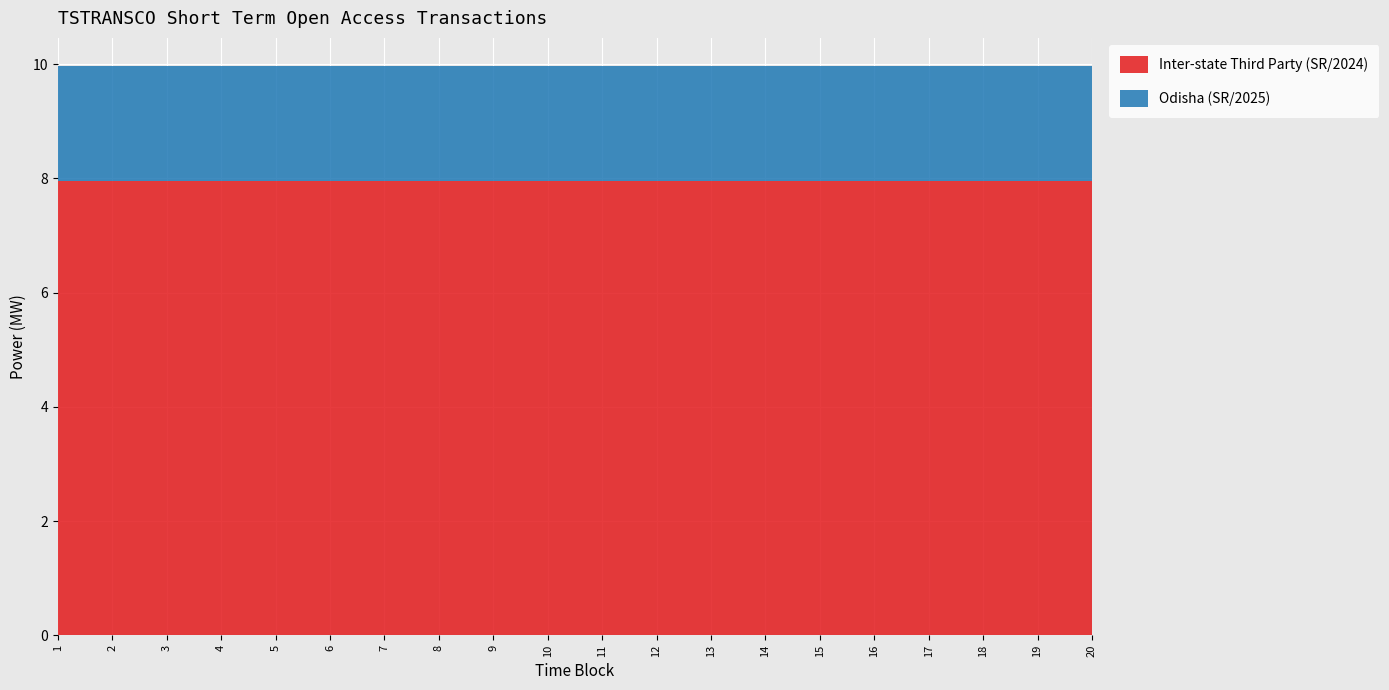

Reading left to right, transcribe all the data shown in this chart.

Inter-state Third Party (SR/2024): 8.0	8.0	8.0	8.0	8.0	8.0	8.0	8.0	8.0	8.0	8.0	8.0	8.0	8.0	8.0	8.0	8.0	8.0	8.0	8.0
Odisha (SR/2025): 2.0	2.0	2.0	2.0	2.0	2.0	2.0	2.0	2.0	2.0	2.0	2.0	2.0	2.0	2.0	2.0	2.0	2.0	2.0	2.0